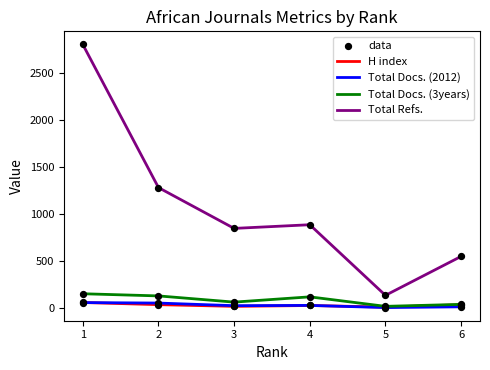

At how many categories does at least one series exceed 763?

4